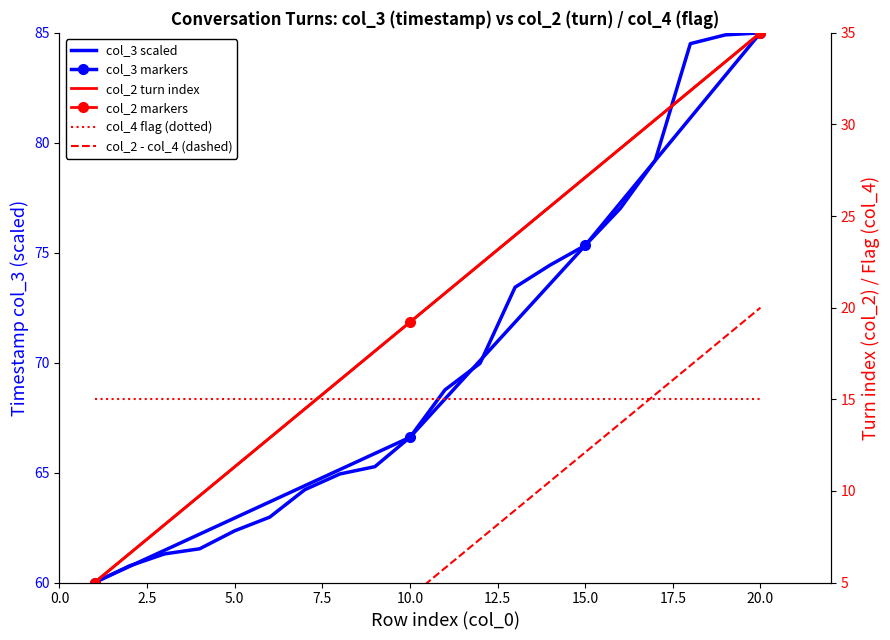

Between 16 and 7, which is larger?

16